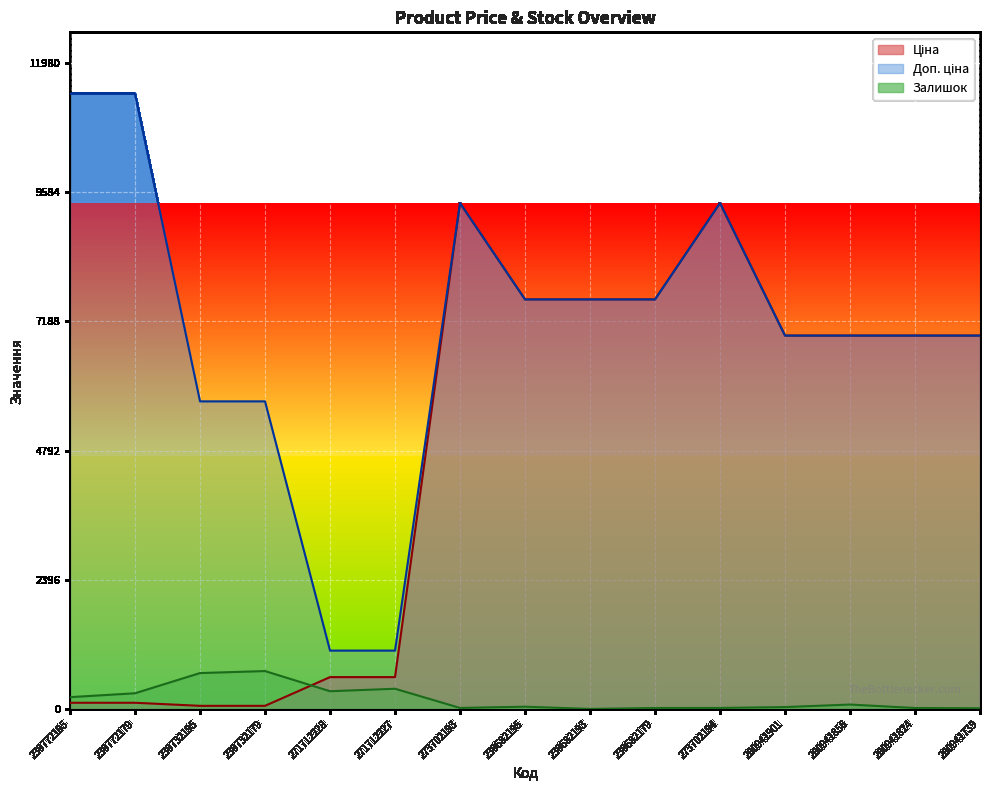

True or false: Доп. ціна and Залишок cross at least once.

False